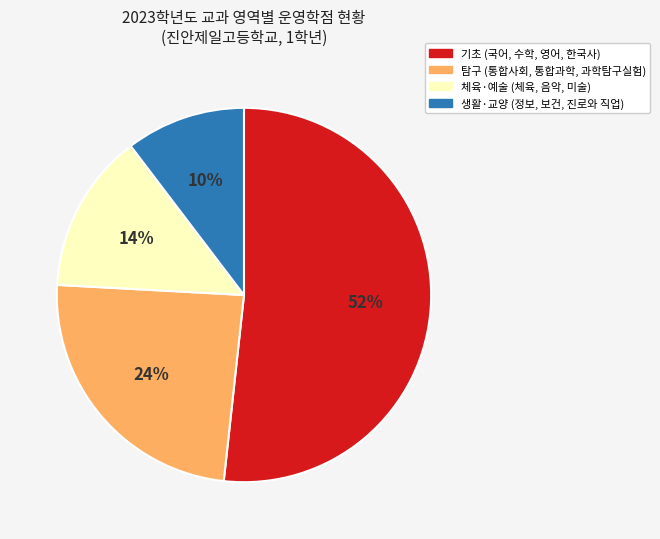

To the nearest percent, what is the average slice percentage?

25%